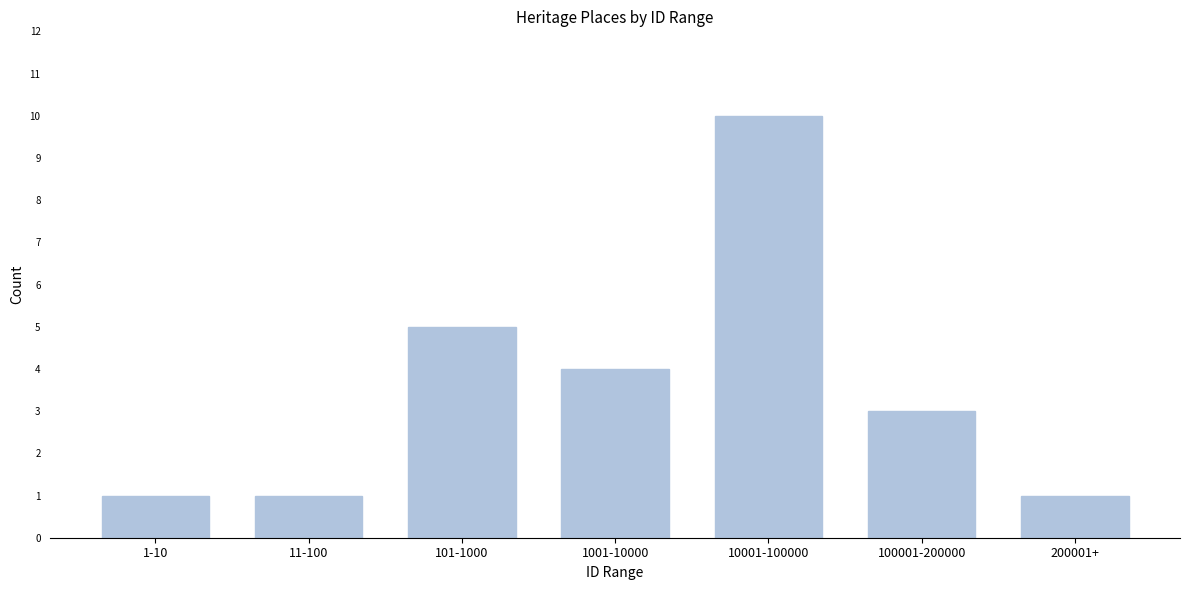

Reading left to right, list all the values displayed in this chart.

1-10=1	11-100=1	101-1000=5	1001-10000=4	10001-100000=10	100001-200000=3	200001+=1